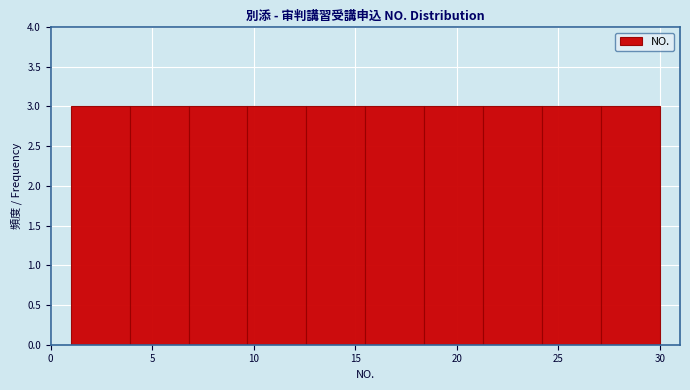

Reading left to right, list every bar in this chart as the range it spans on the x-axis followed by its height. Neither the bar edges nor the heights are printed on the chart, so give them approximately, as read against the axes.

1.0 to 3.9: 3
3.9 to 6.8: 3
6.8 to 9.7: 3
9.7 to 12.6: 3
12.6 to 15.5: 3
15.5 to 18.4: 3
18.4 to 21.3: 3
21.3 to 24.2: 3
24.2 to 27.1: 3
27.1 to 30.0: 3